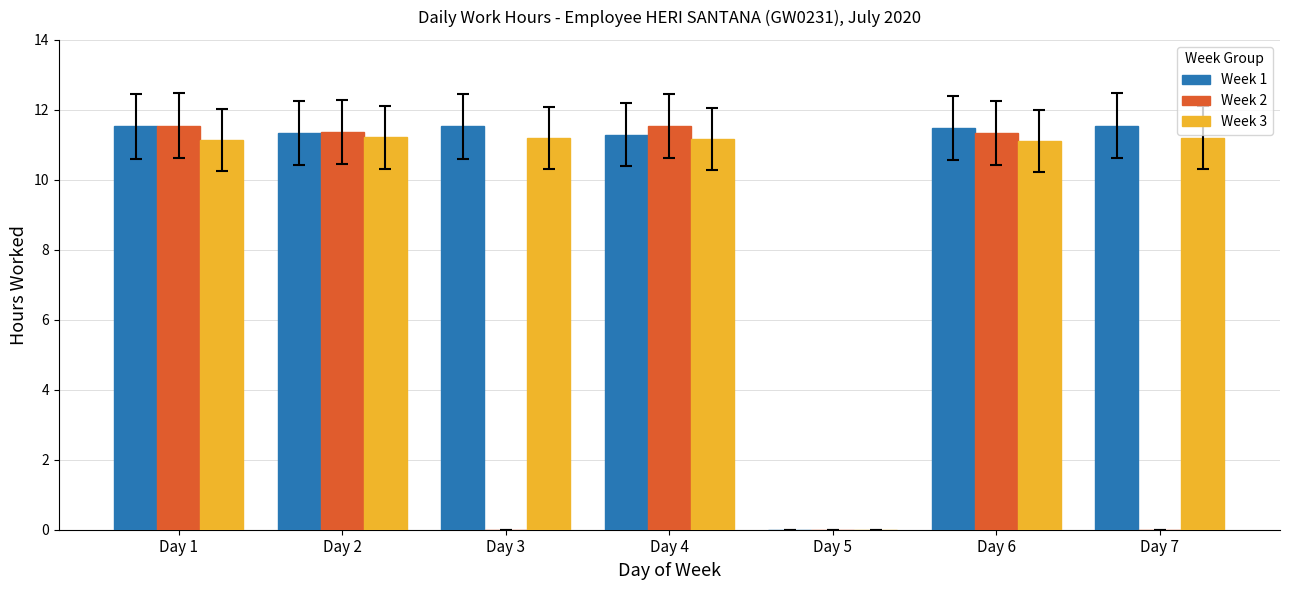

What value does the Week 3 series have at Day 3?

11.2